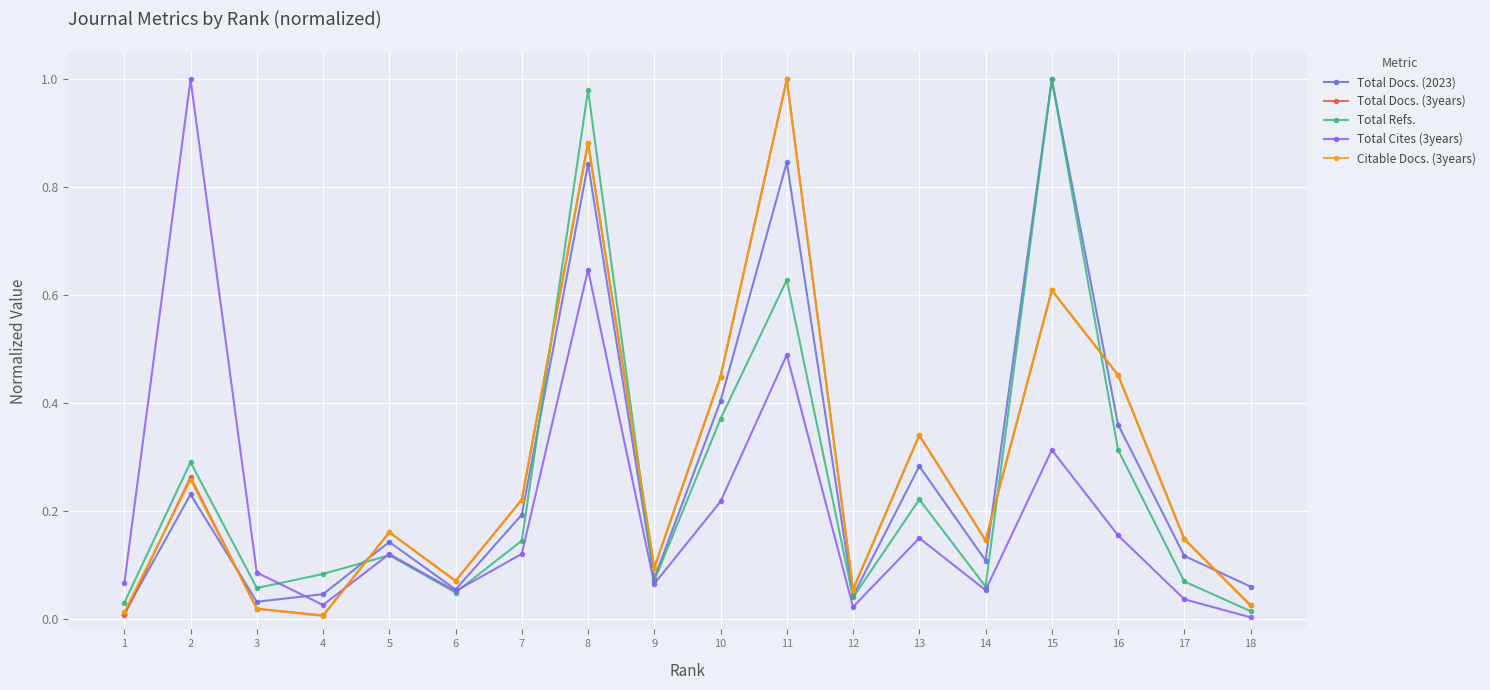

What is the sum of the Total Cites (3years) values at 8 and 9?

0.7